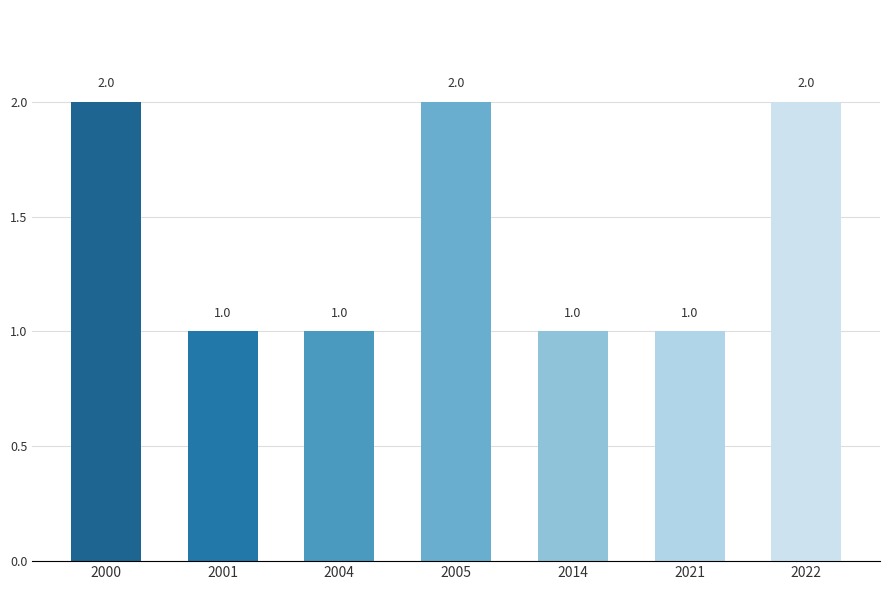

What is the sum of all values?

10